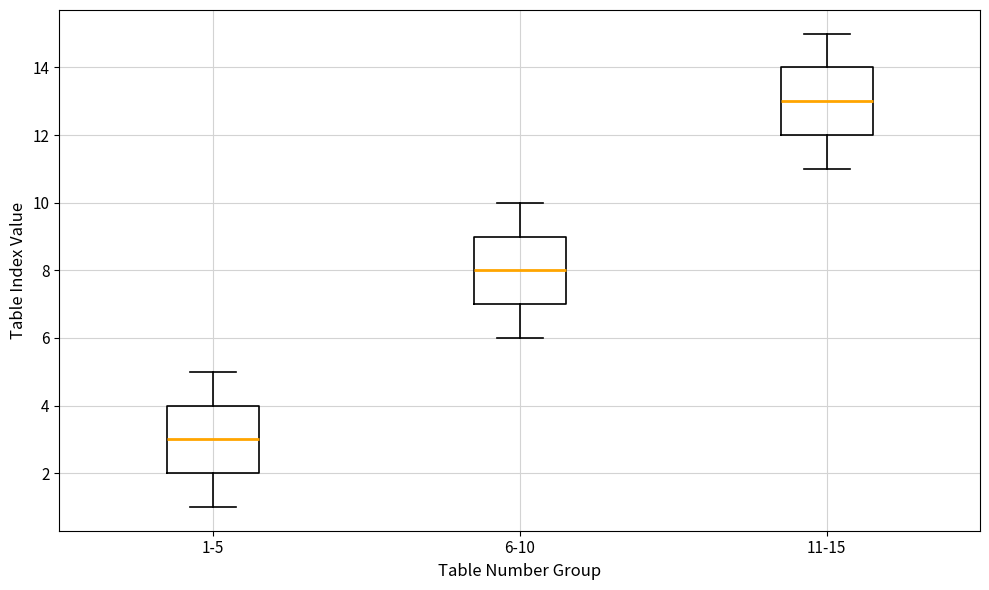

Reading left to right, read every box against the y-axis: the position of its median line, the range the box covers, and the ends of its whiskers. The values are not printed on the chart, so give them approximately, as read against the axis.

1-5: median 3, box 2 to 4, whiskers 1 to 5
6-10: median 8, box 7 to 9, whiskers 6 to 10
11-15: median 13, box 12 to 14, whiskers 11 to 15